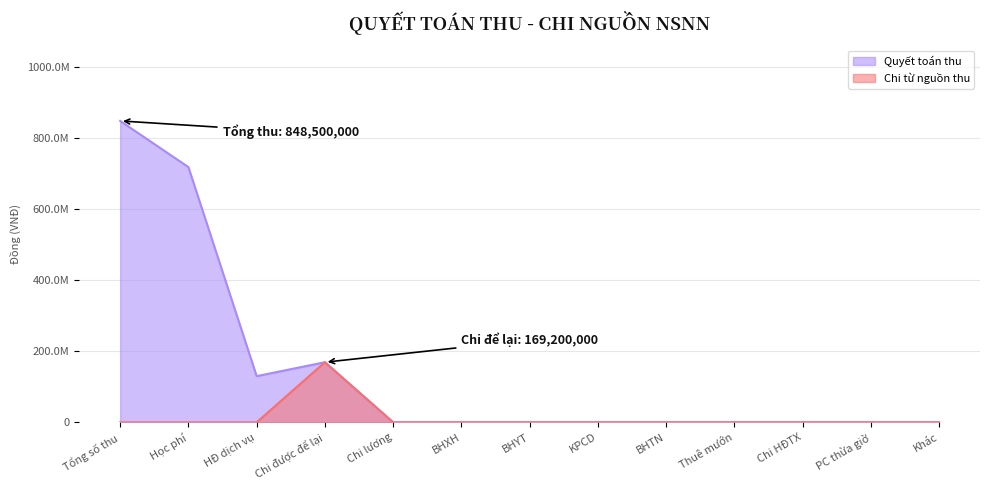

True or false: Chi từ nguồn thu and Quyết toán thu cross at least once.

False